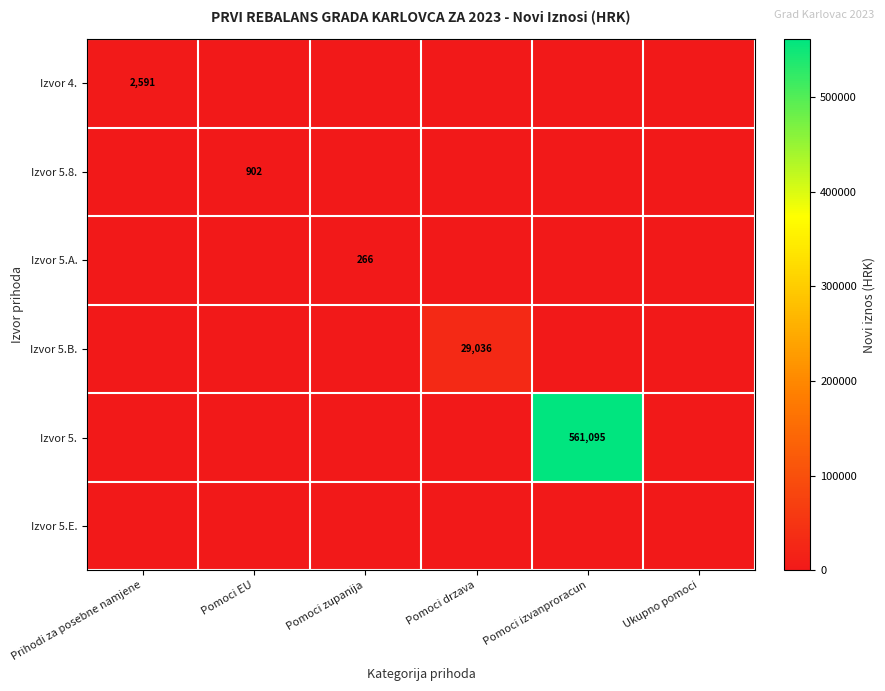

At which category is the sum across all series the highest?

Pomoci izvanproracun